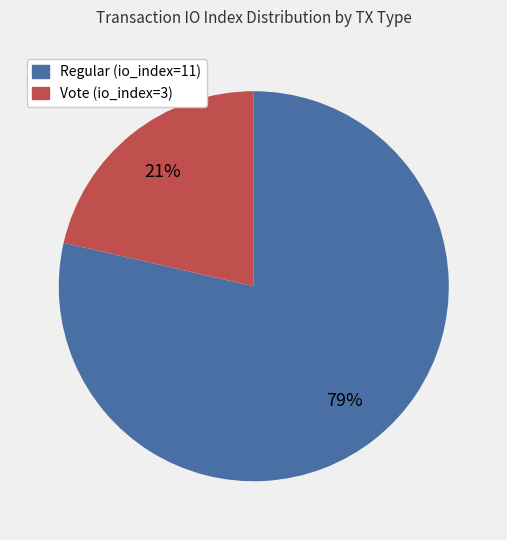

Which slice is the largest?

Regular (io_index=11)